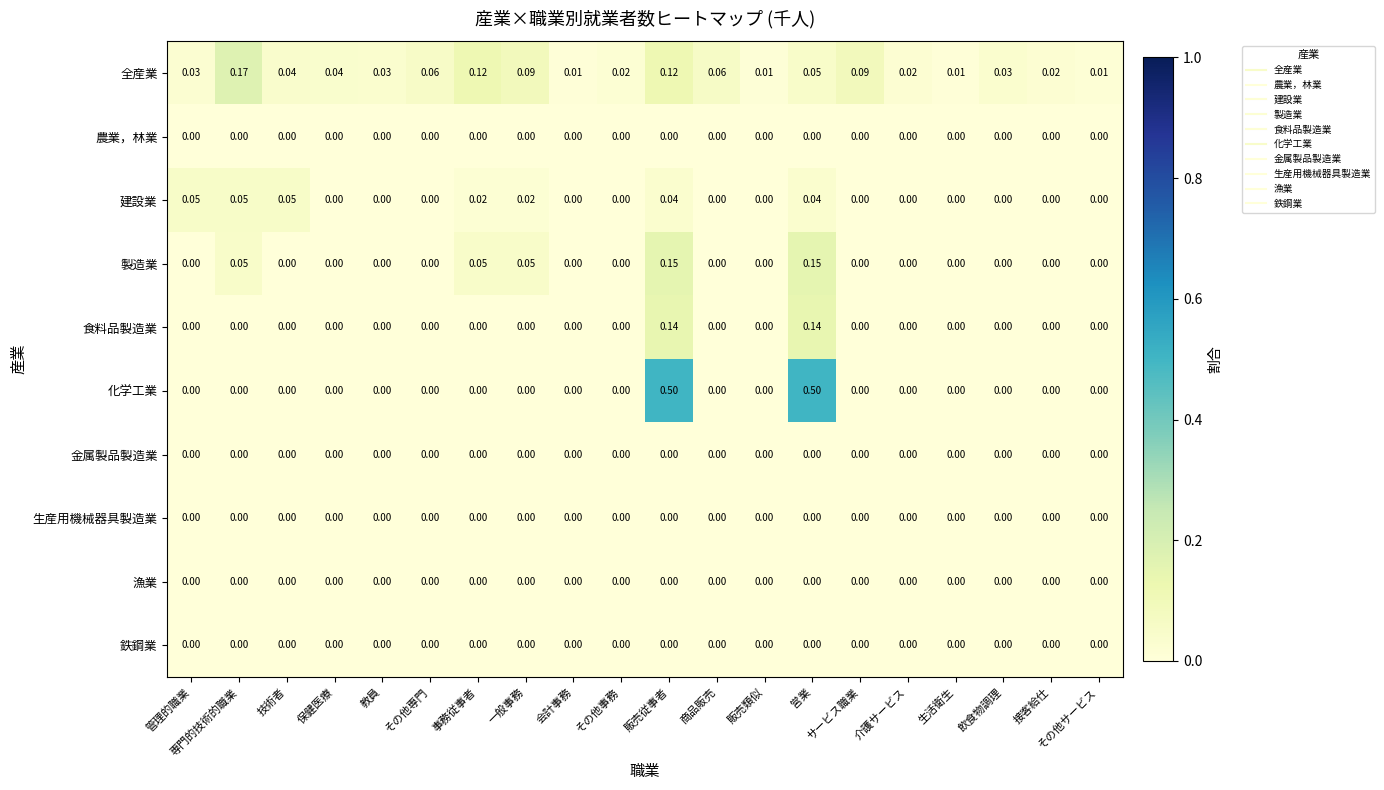

At how many categories does at least one series exceed 0?

20